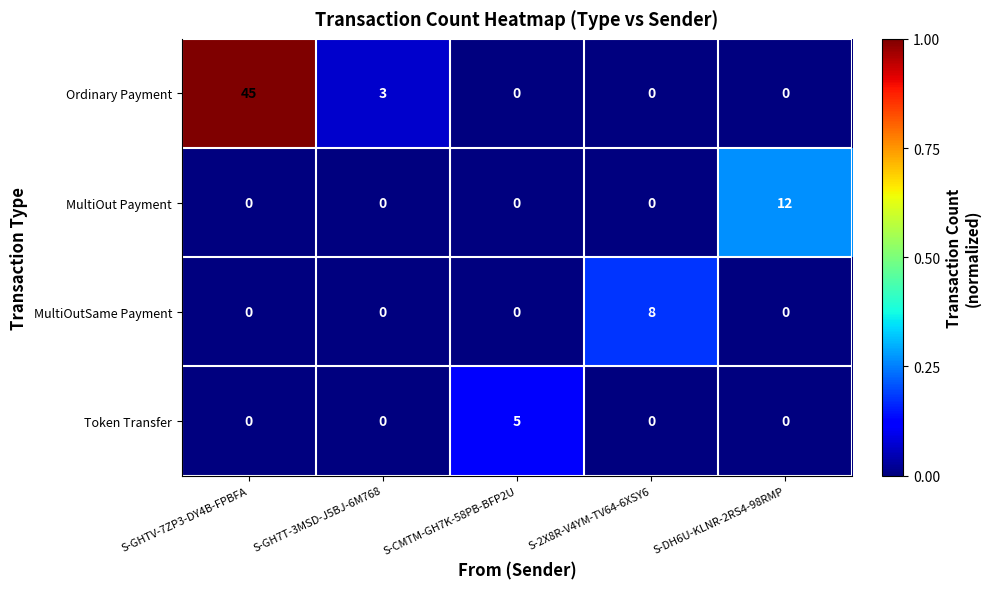

What is the average value of the Ordinary Payment series?

10